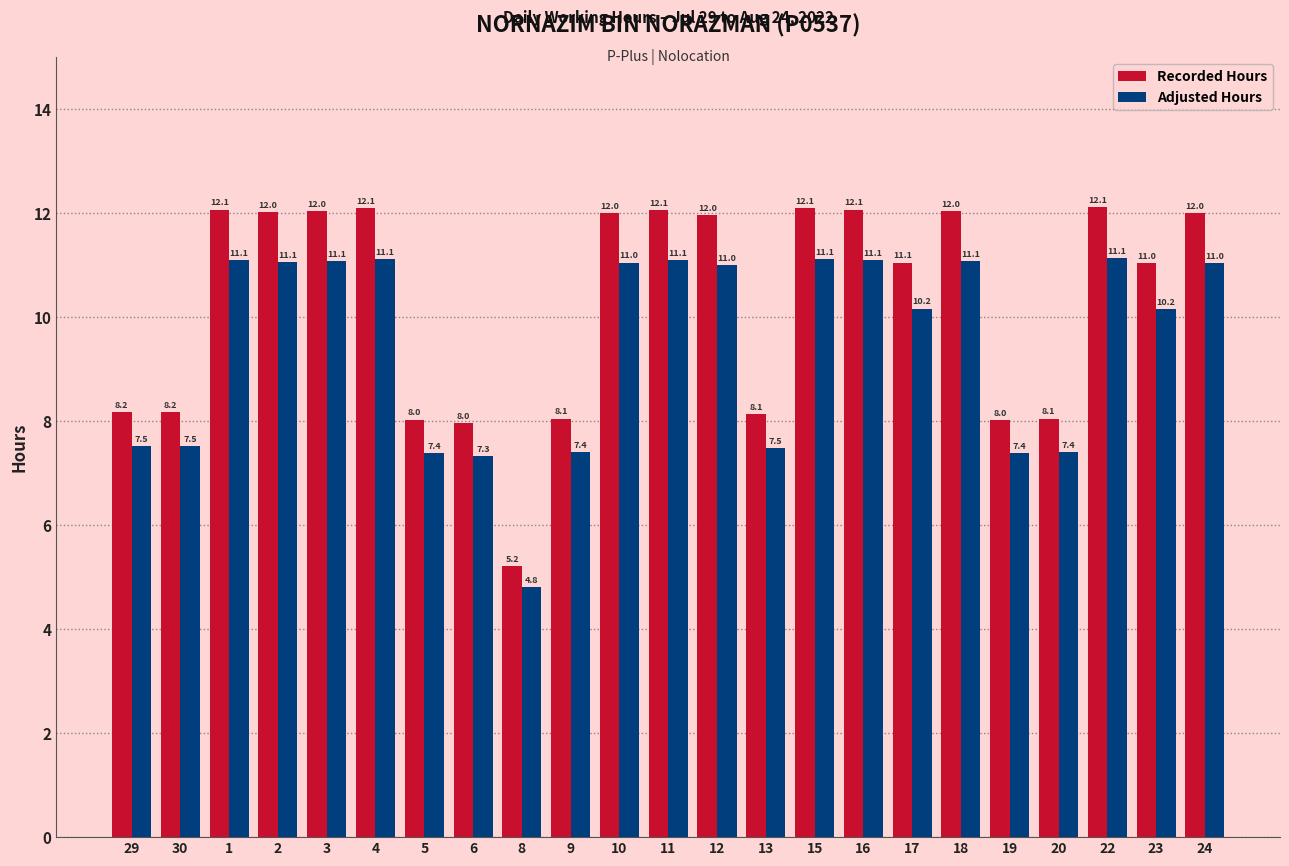

How many groups of bars are there?

23